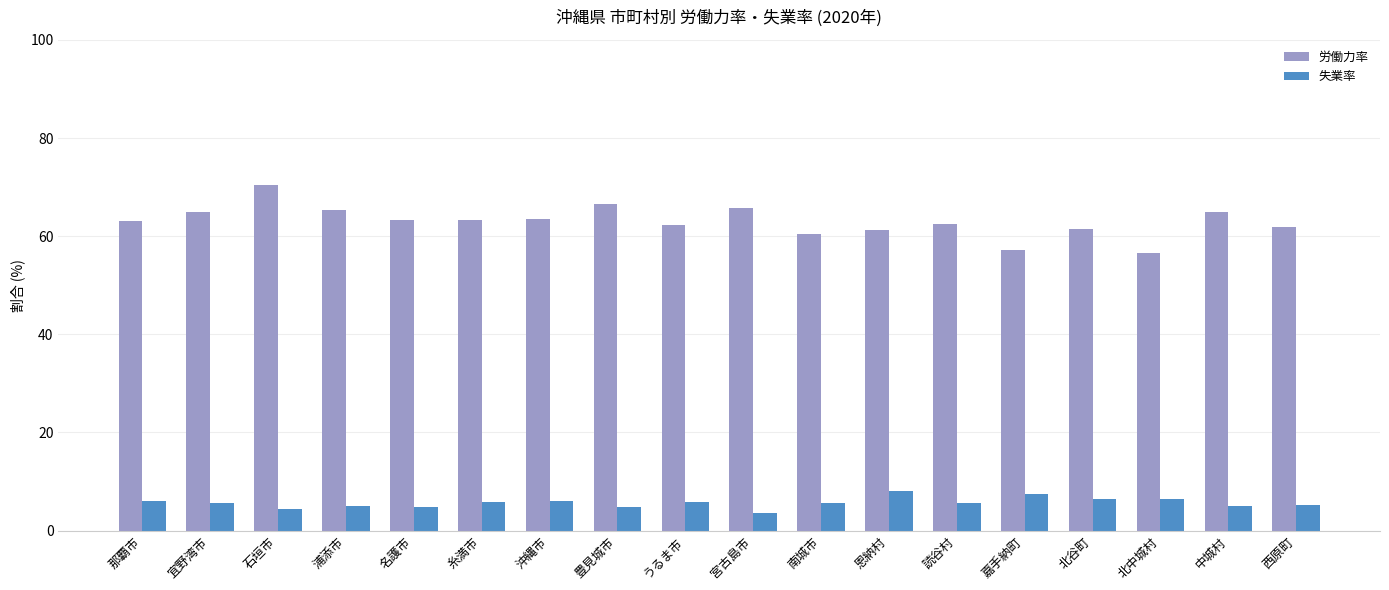

What is the value of the 失業率 bar at the 16th from the left?

6.5